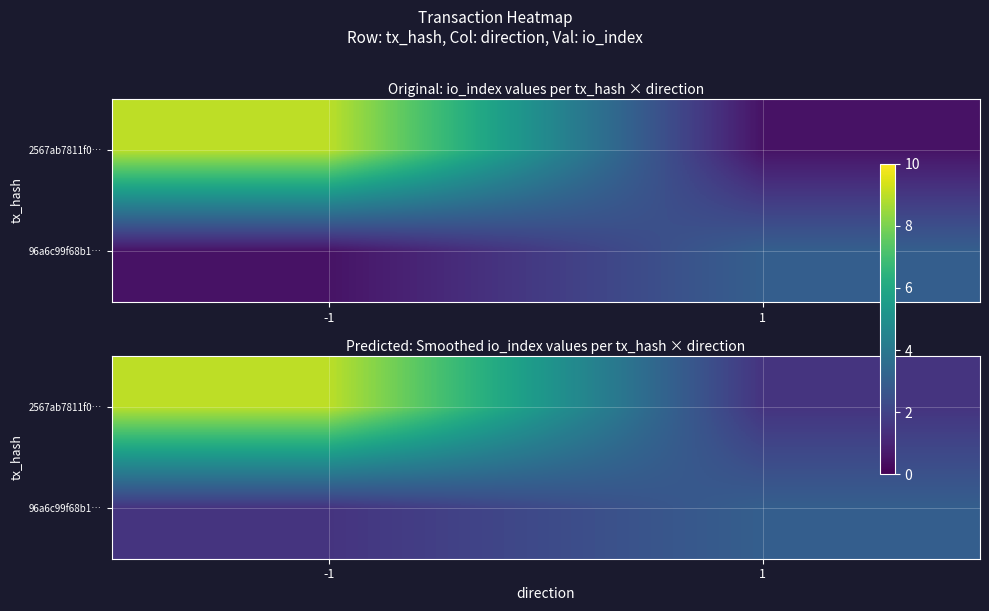

What is the minimum value for 2567ab7811f0…?

1.5